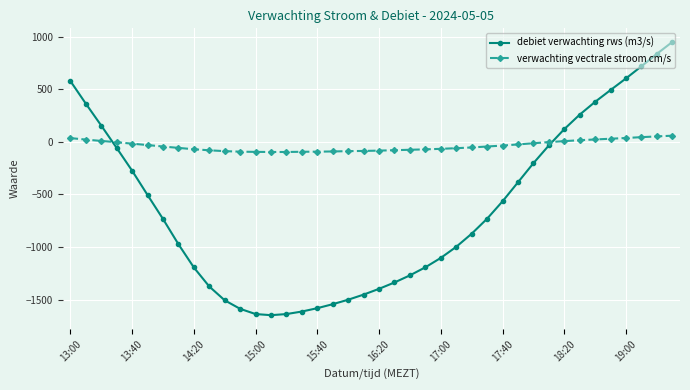

How many lines are shown in the chart?

2